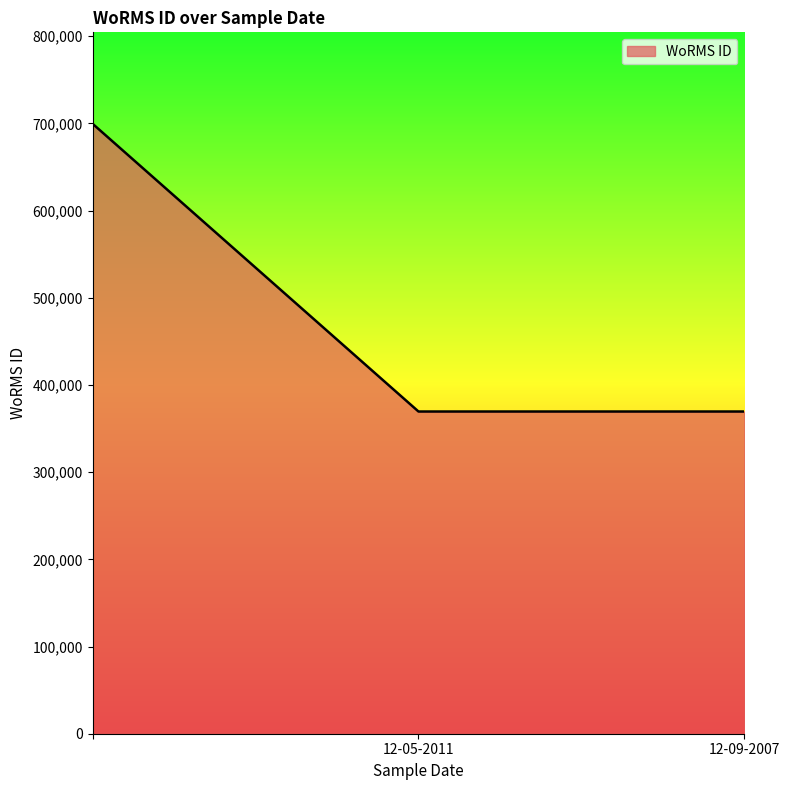

What is the minimum value shown in the chart?

369489